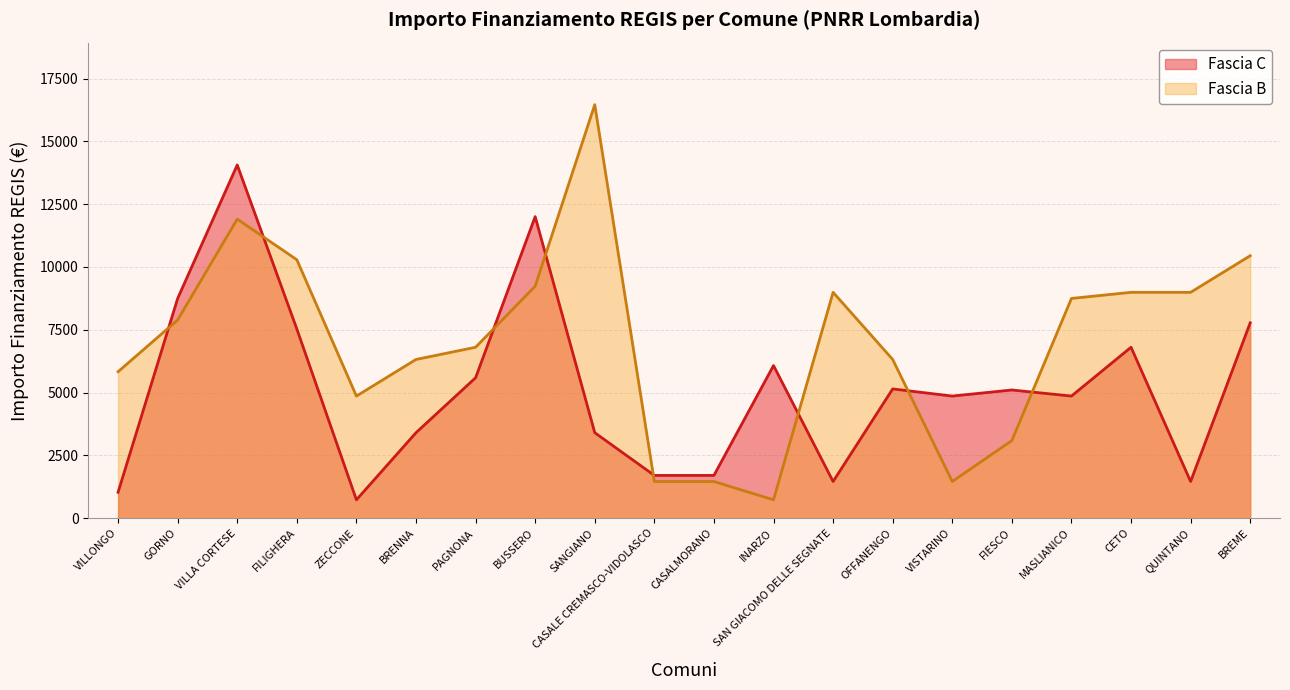

At which label does Fascia B first exceed 7889?

VILLA CORTESE